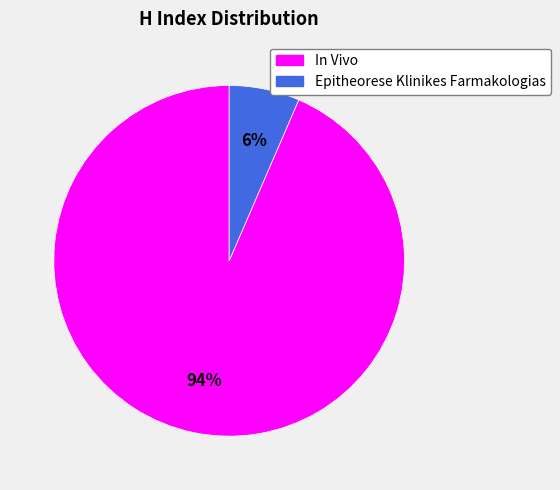

True or false: In Vivo accounts for 94% of the total.

True